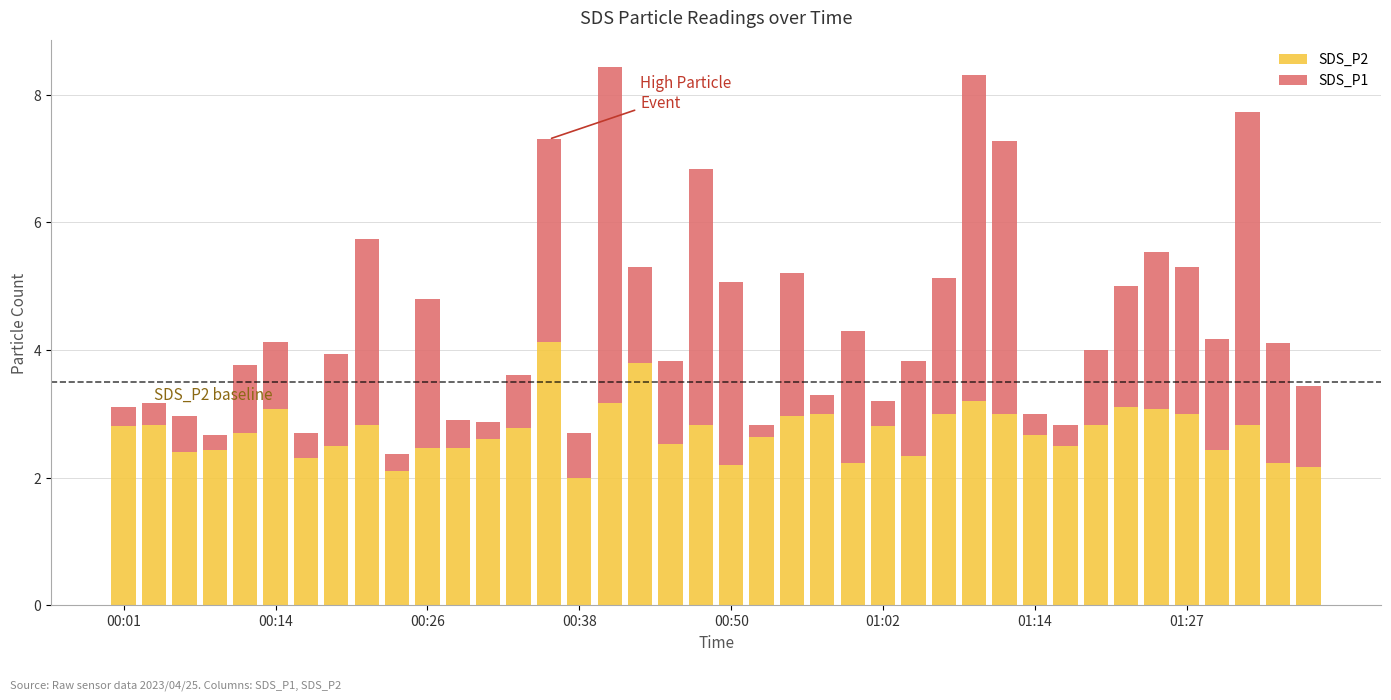

What is the sum of all SDS_P2 values?

108.9